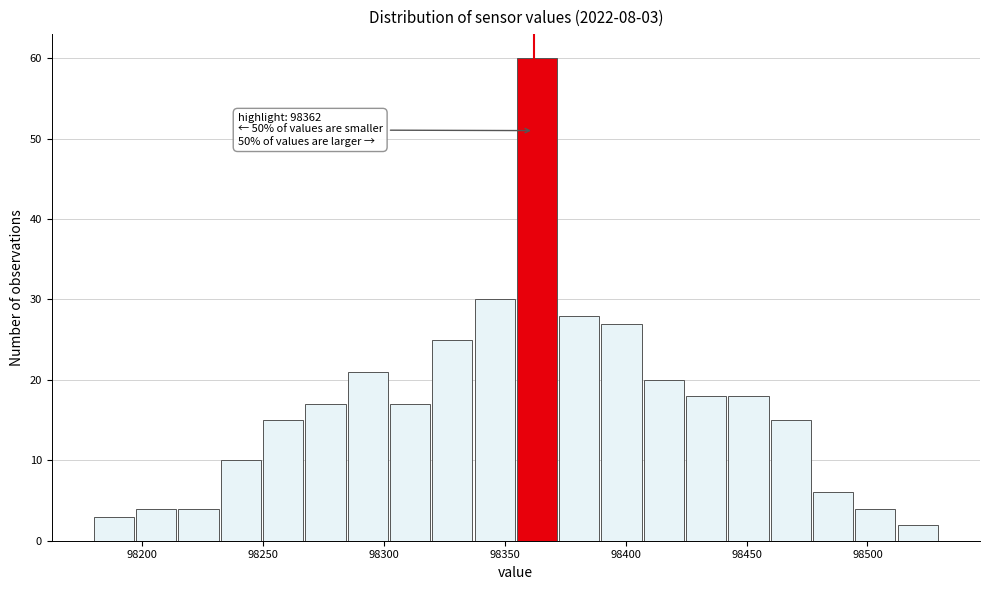

Around what value on the x-axis is the tallest bar? Give the approximate position of its centre, as read against the axis.

98365